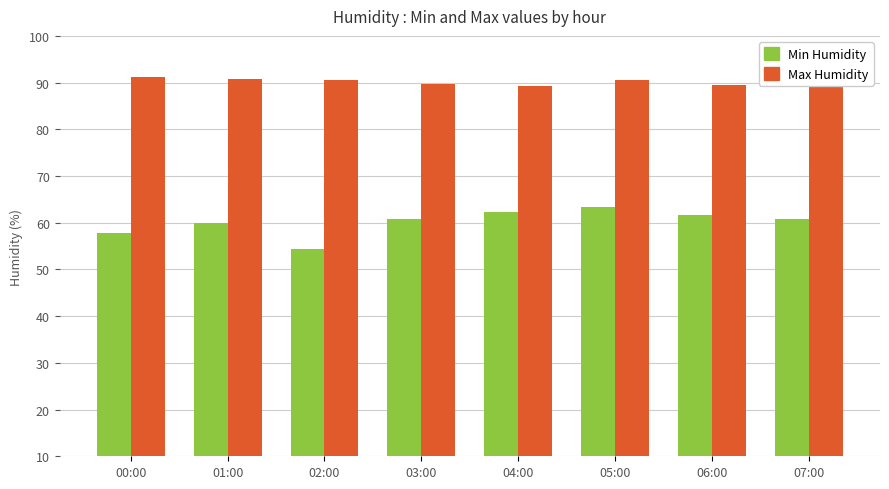

What is the spread (max minus min) of values at 01:00?

30.8